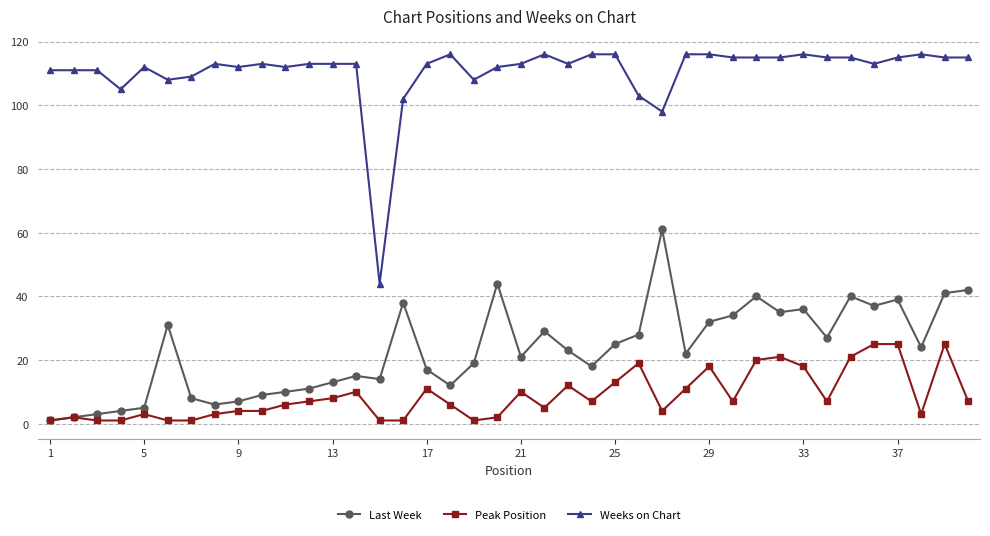

Which series has the largest range (max minus min)?

Weeks on Chart